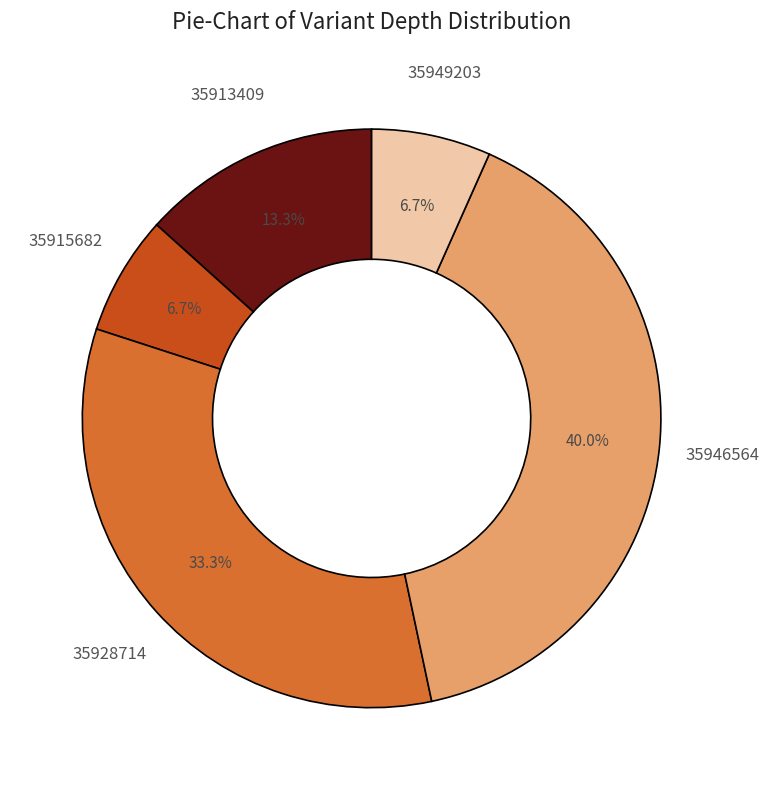

Is it true that 35913409 is 21% of the pie?

False